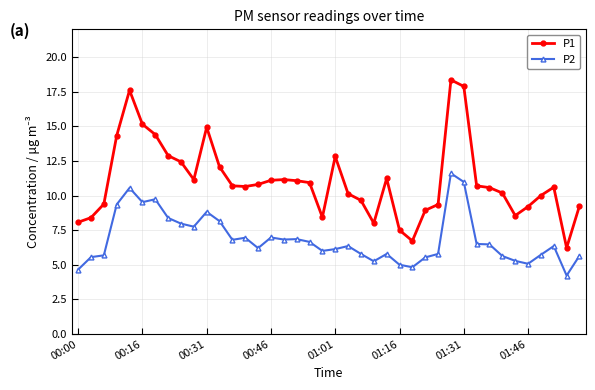

How many series are shown in this chart?

2